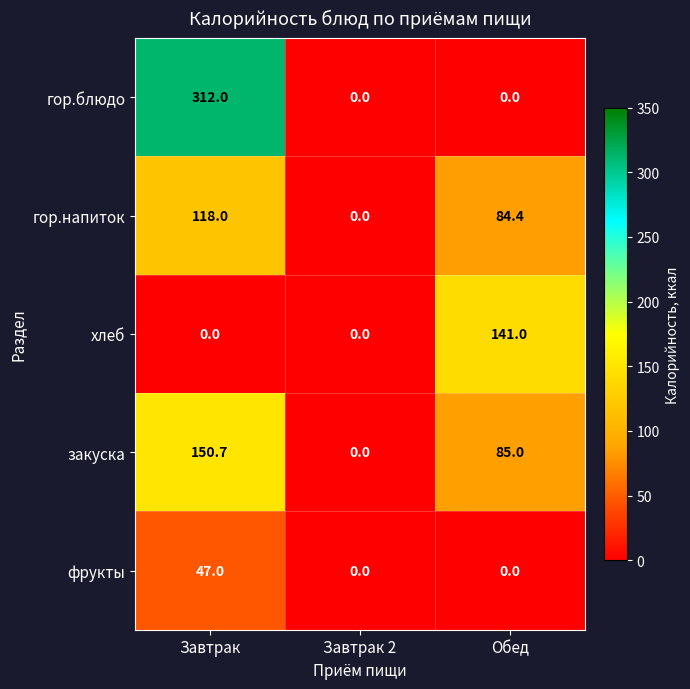

List the series in order of their peak value, lowest first.

фрукты, гор.напиток, хлеб, закуска, гор.блюдо